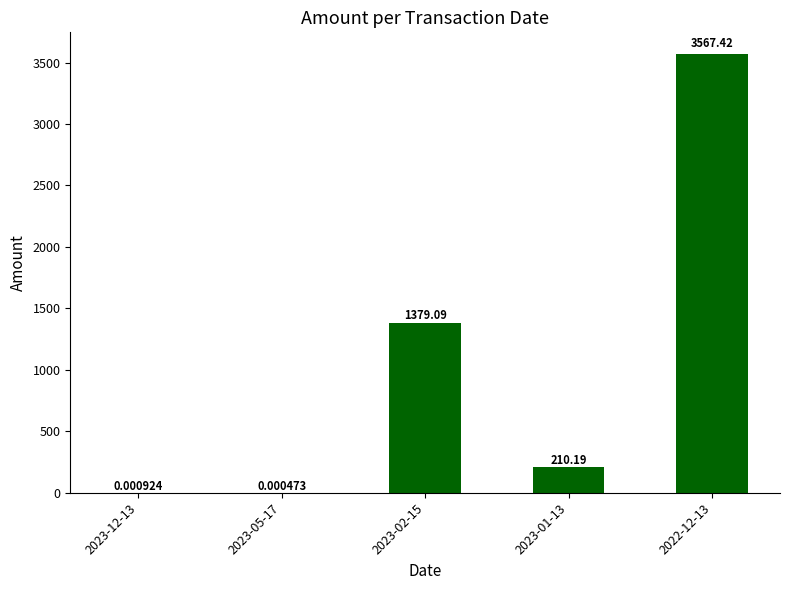

What is the sum of all values?

5156.7